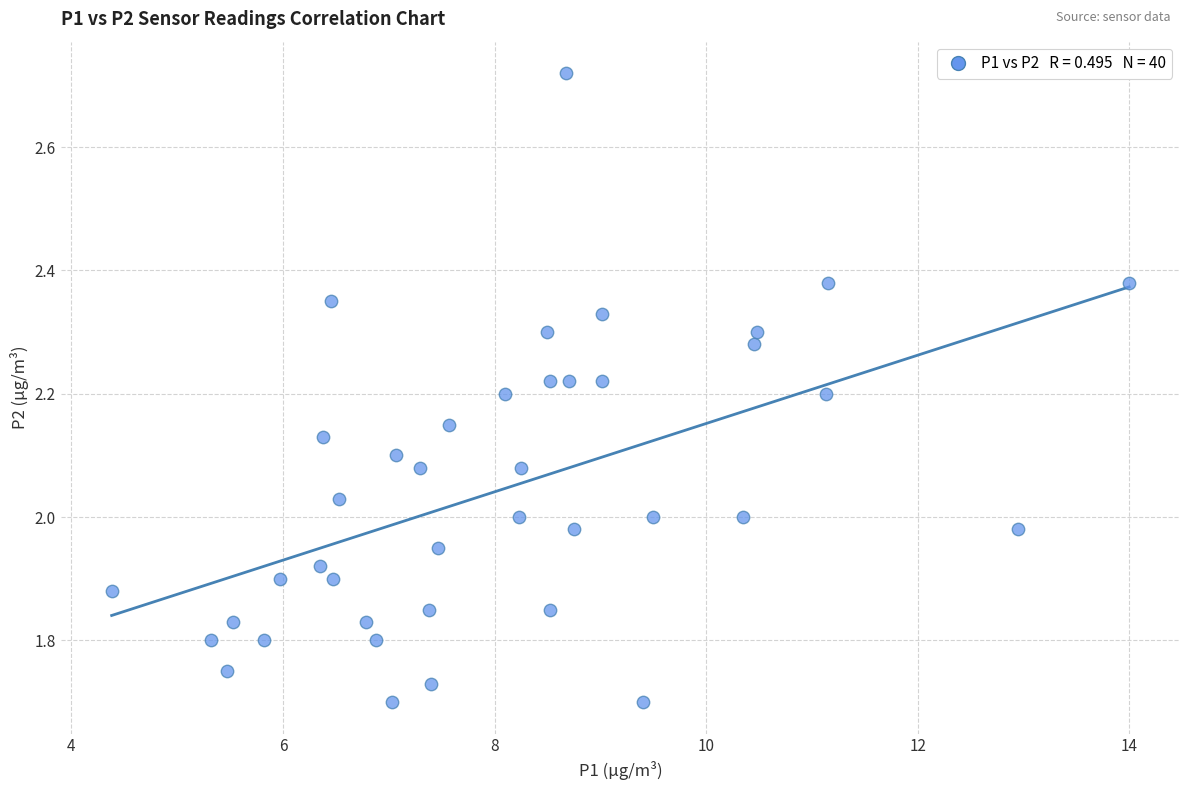

What is the range of Y values (max minus min)?

1.0